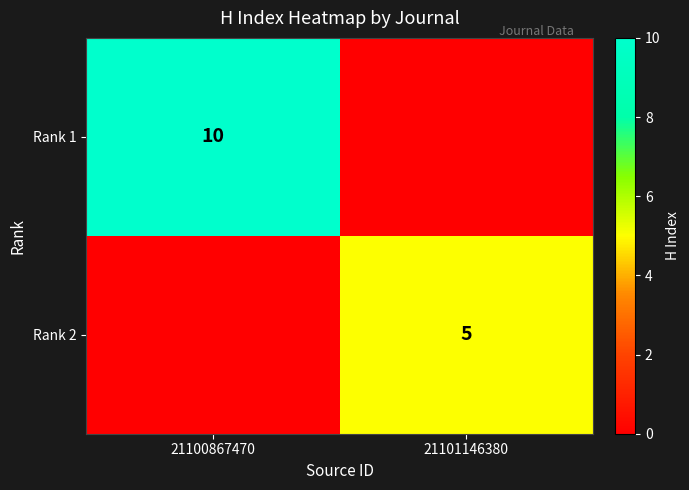

Is it true that Rank 1 equals 16 at 21100867470?

False